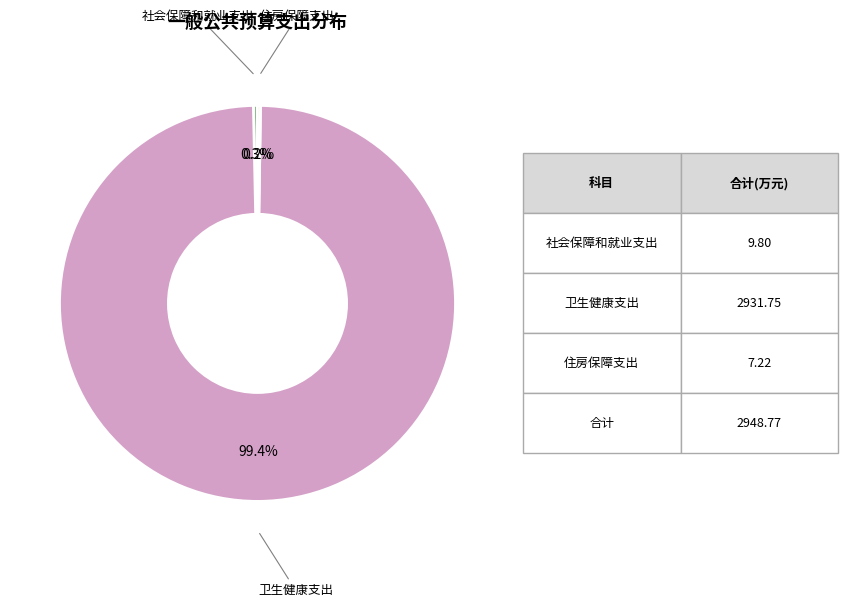

Does any single category account for the majority?

Yes